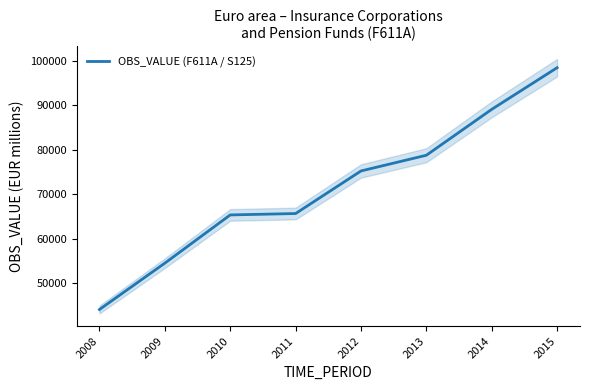

What is the sum of all values?

571165.5